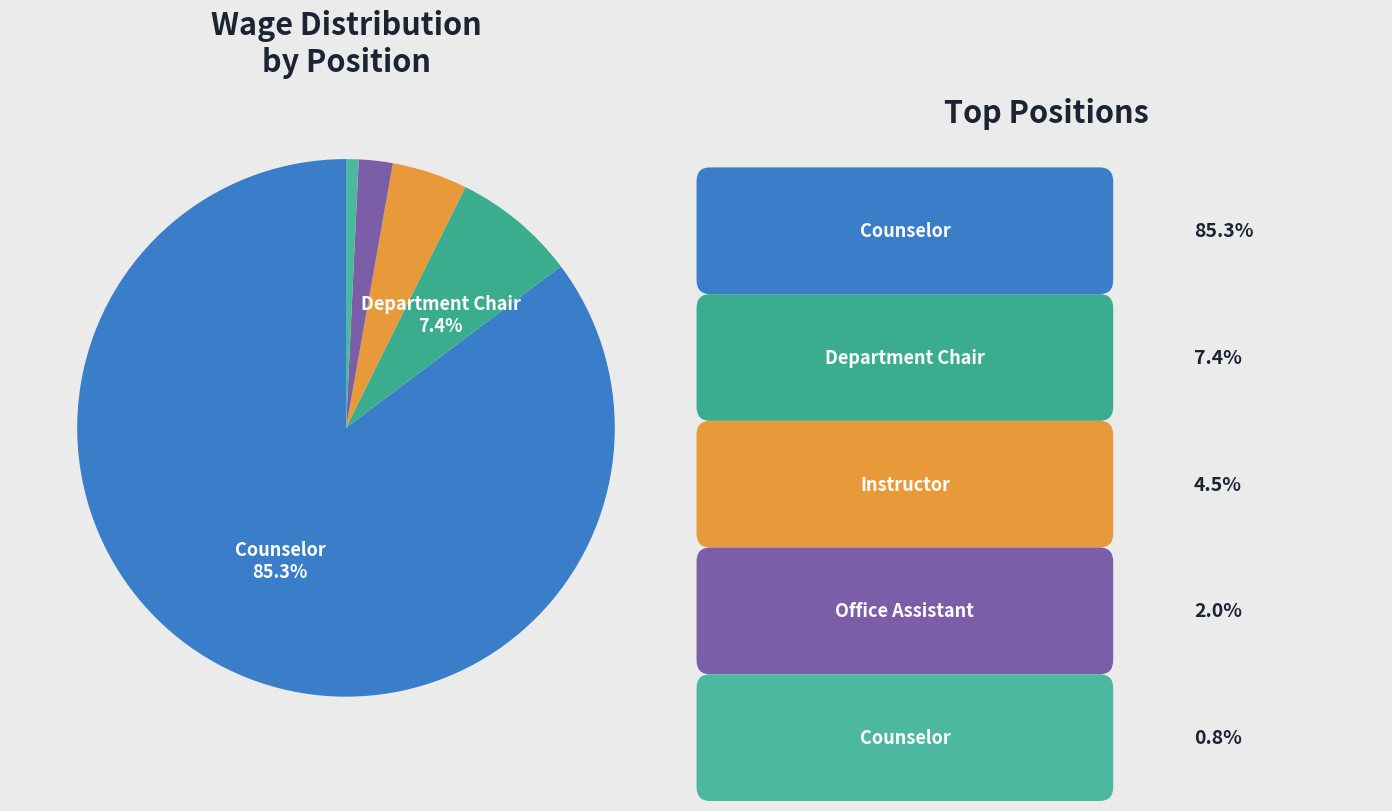

Count the number of slices in the pie.

5